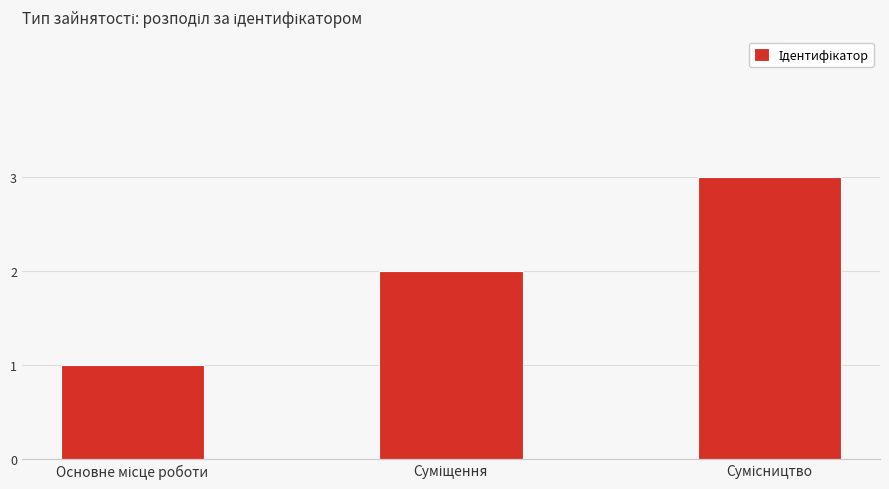

What is the maximum value shown in the chart?

3